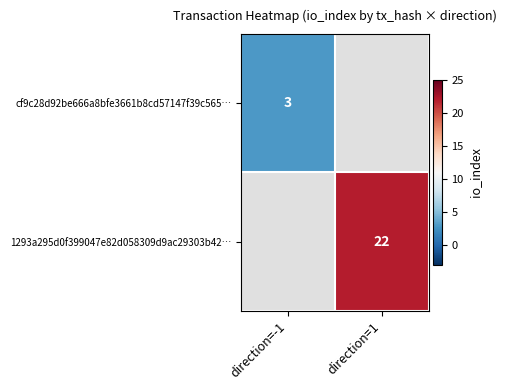

The 1293a295d0f399047e82d058309d9ac29303b42… series shows 22 at direction=1. True or false?

True